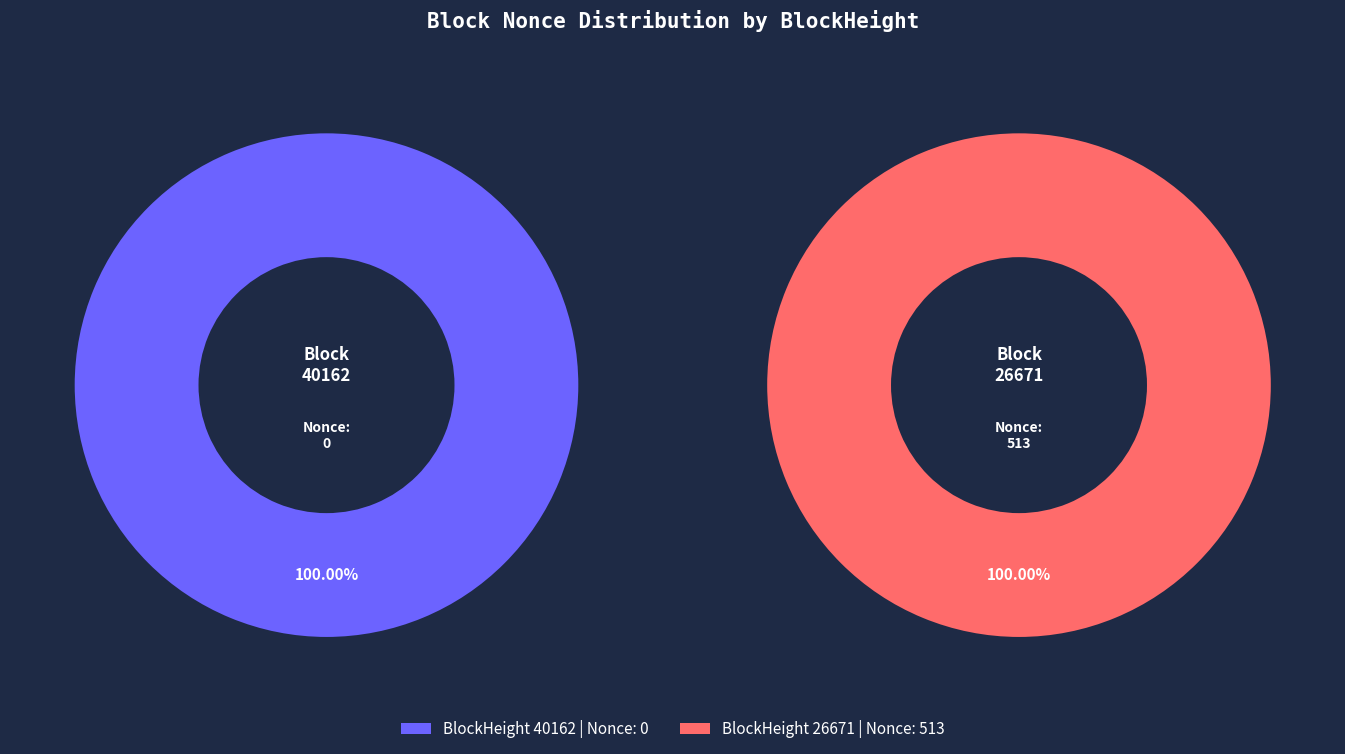

Do 40162 and 26671 together represent more than half of the pie?

Yes